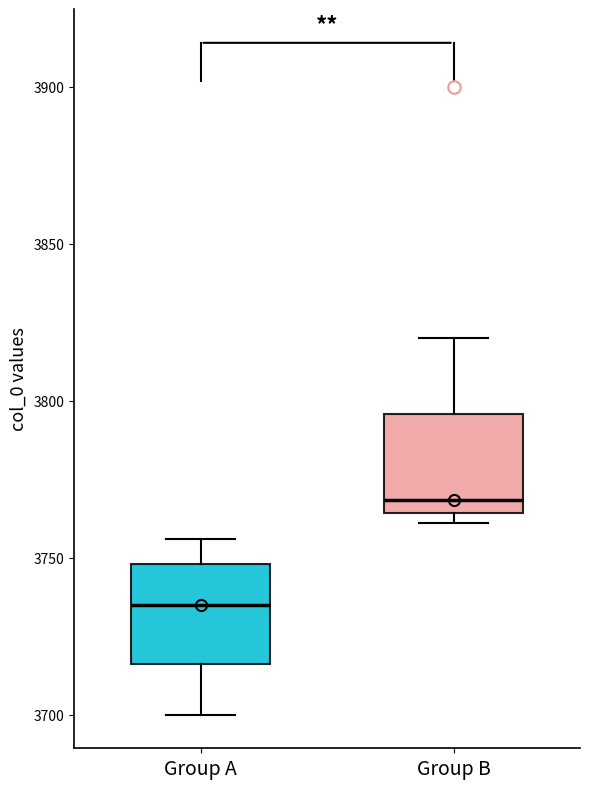

Reading left to right, read every box against the y-axis: the position of its median line, the range the box covers, and the ends of its whiskers. The values are not printed on the chart, so give them approximately, as read against the axis.

Group A: median 3735, box 3715 to 3750, whiskers 3700 to 3755
Group B: median 3770, box 3765 to 3795, whiskers 3760 to 3820